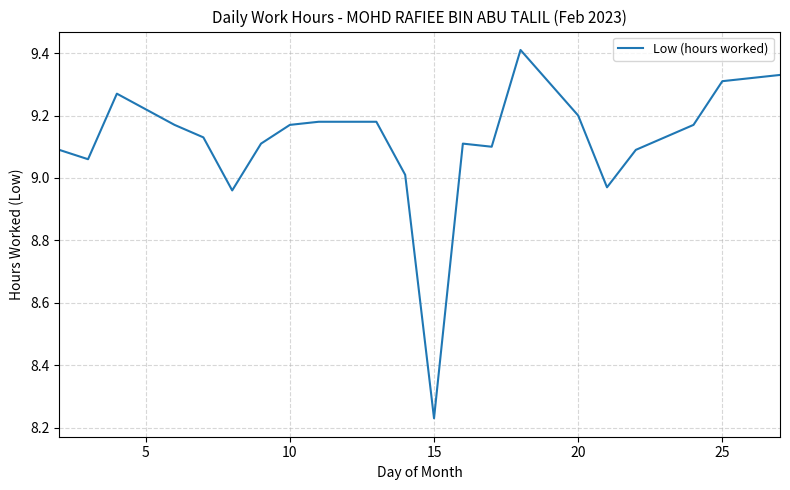

What is the greatest value displayed?

9.4